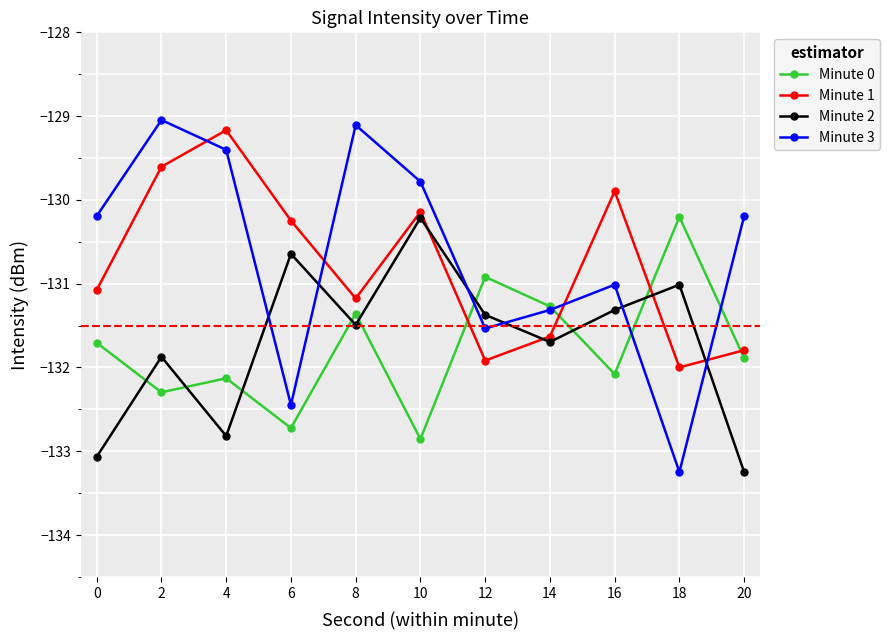

What is the minimum value for Minute 1?

-132.0